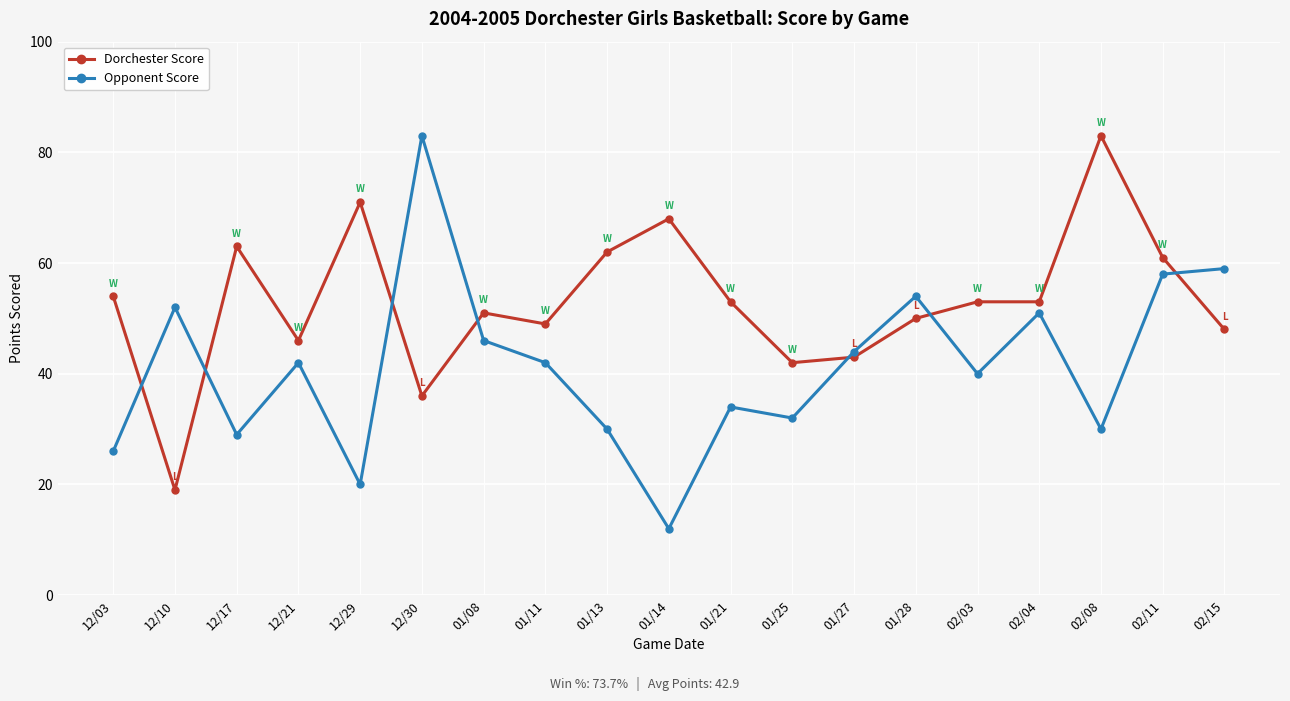

At which label is Opponent Score closest to 47?

01/08